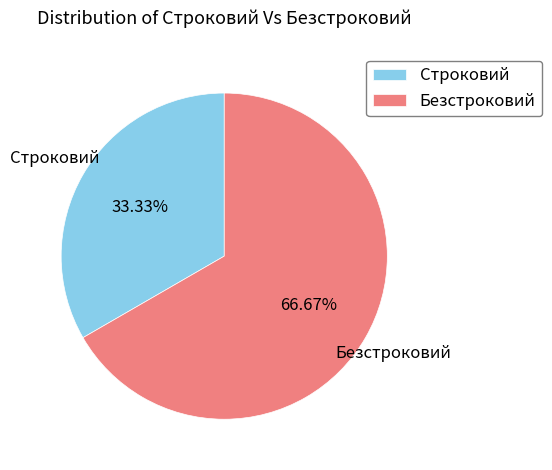

How many slices are in this pie chart?

2